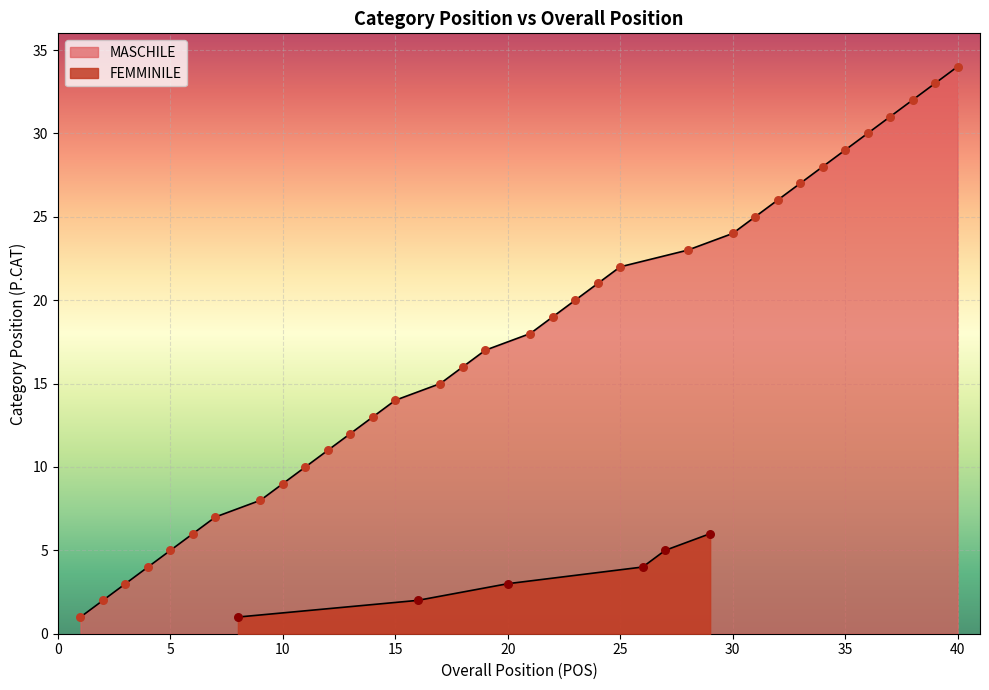

Approximately how many times larger is the value at 18 compared to 16?

1.1